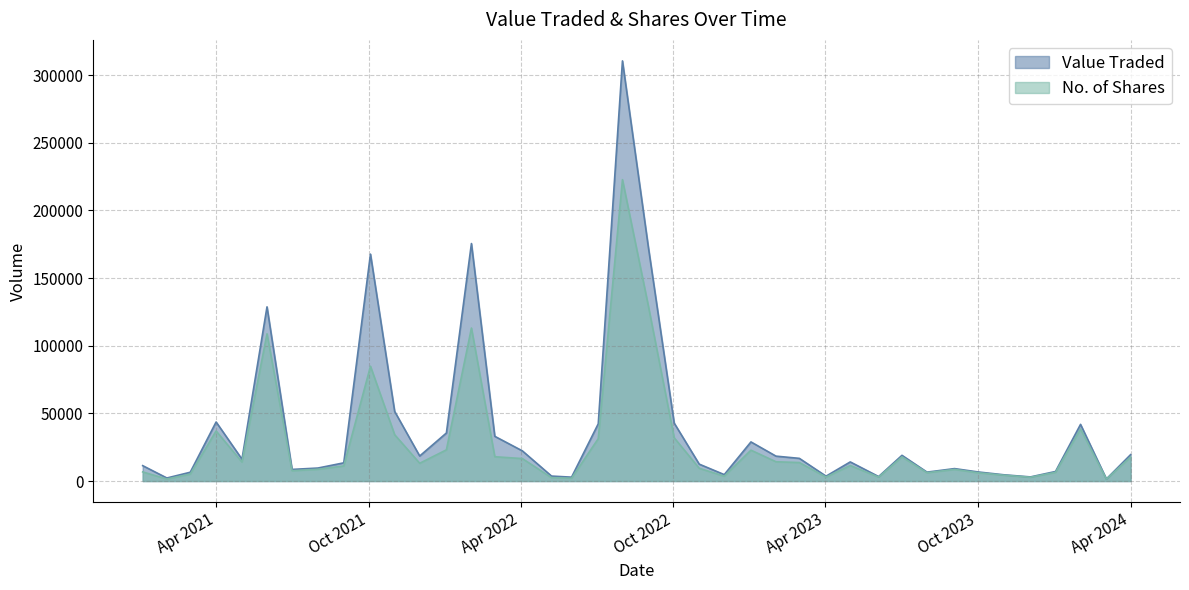

What is the highest value of the No. of Shares series?

222794